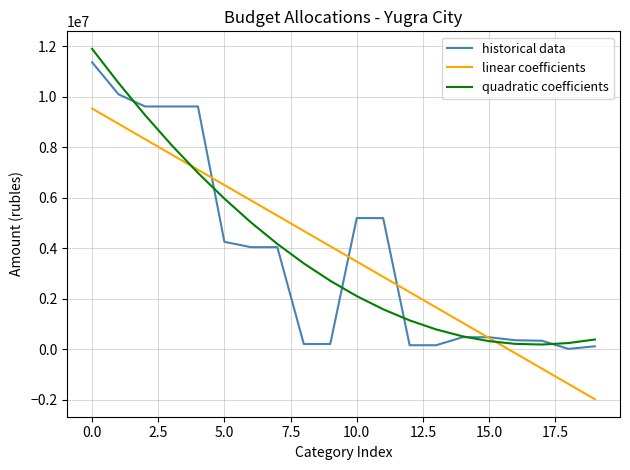

What is the average value of the linear coefficients series?

3782480.0